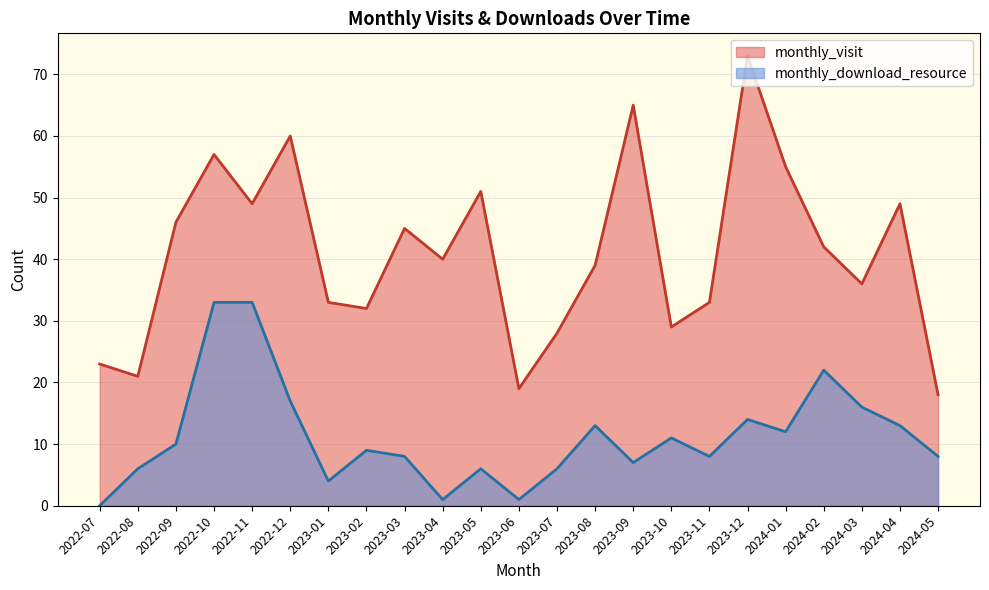

Does the chart display data point markers on the line(s)?

No